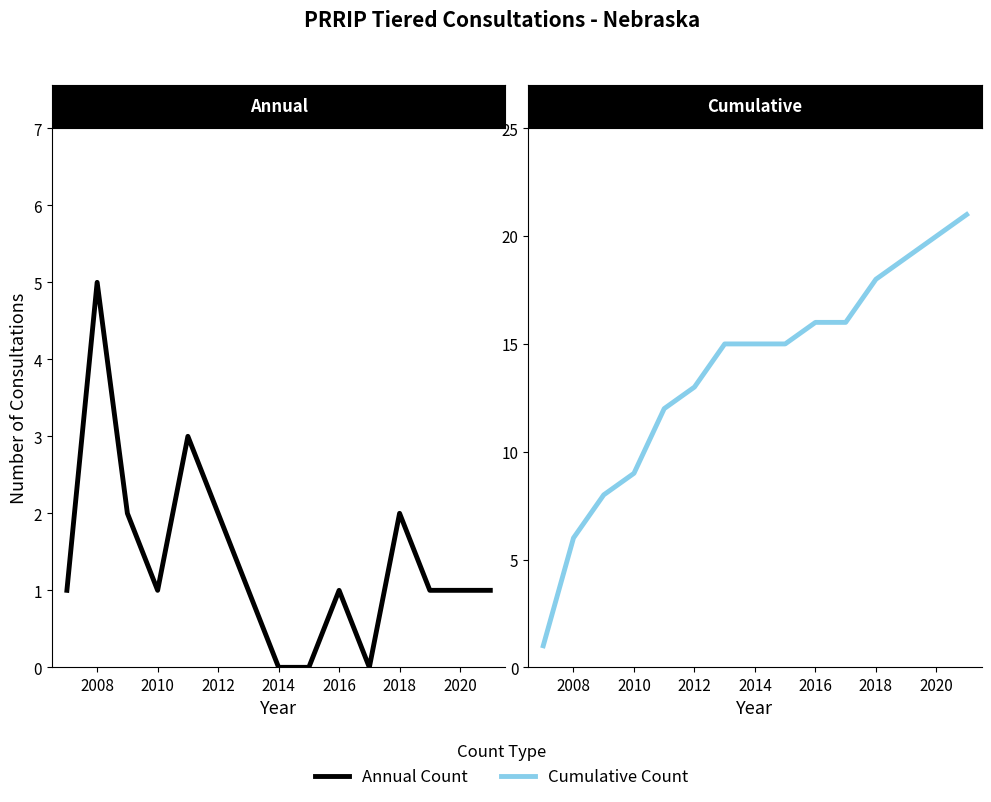

Rank the series by their average value, from lowest to highest.

Annual Count, Cumulative Count